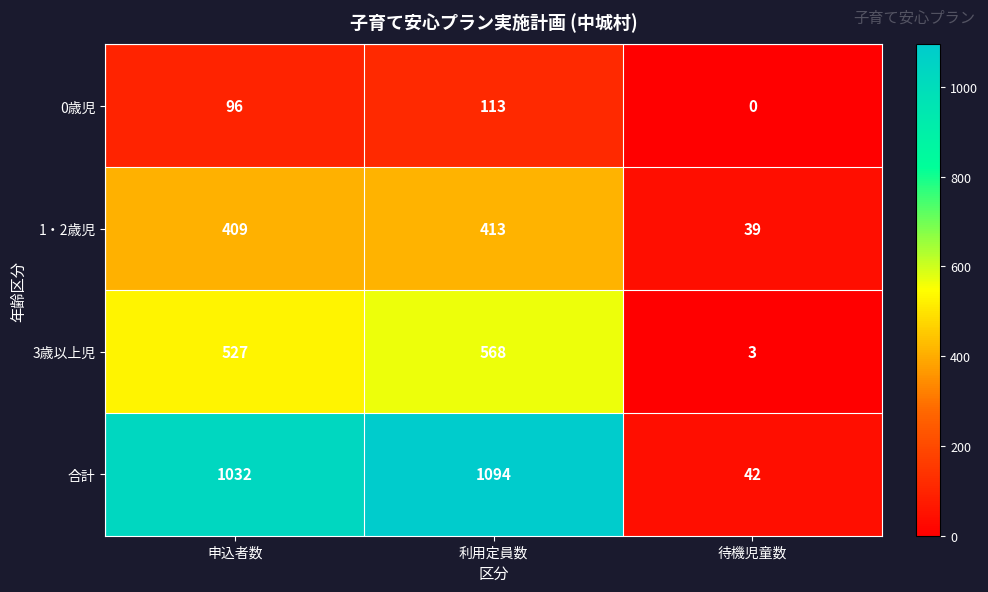

Is it true that 1・2歳児 equals 672 at 利用定員数?

False